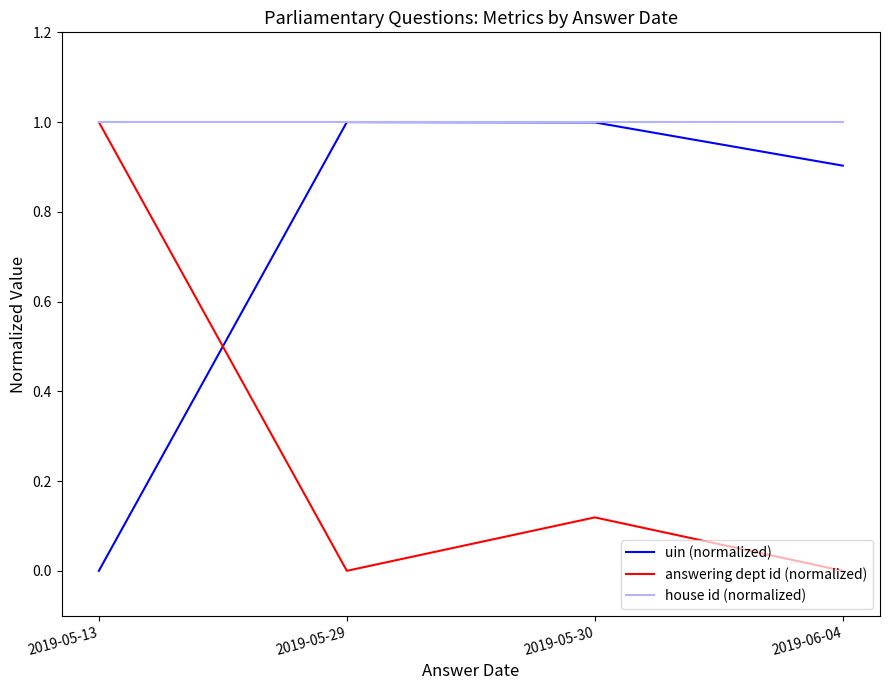

At which category is the sum across all series the highest?

2019-05-30